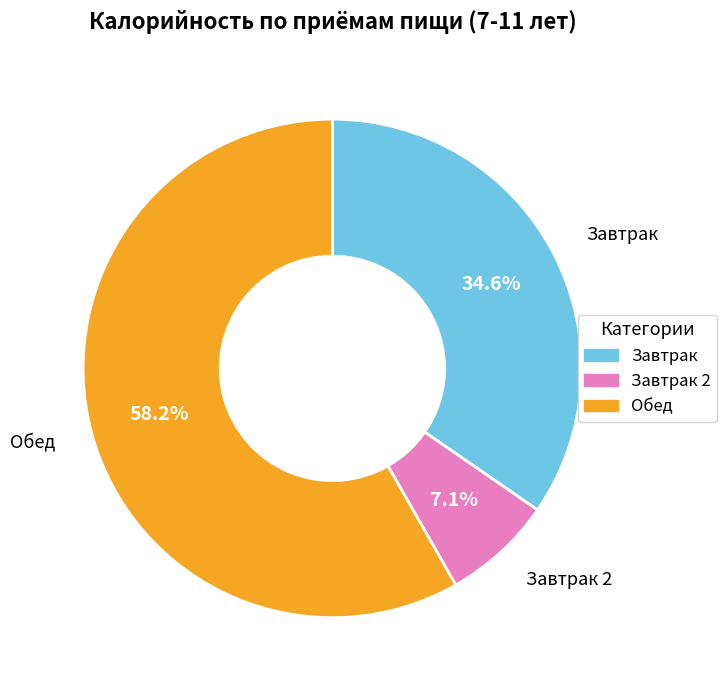

Does any single category account for the majority?

Yes